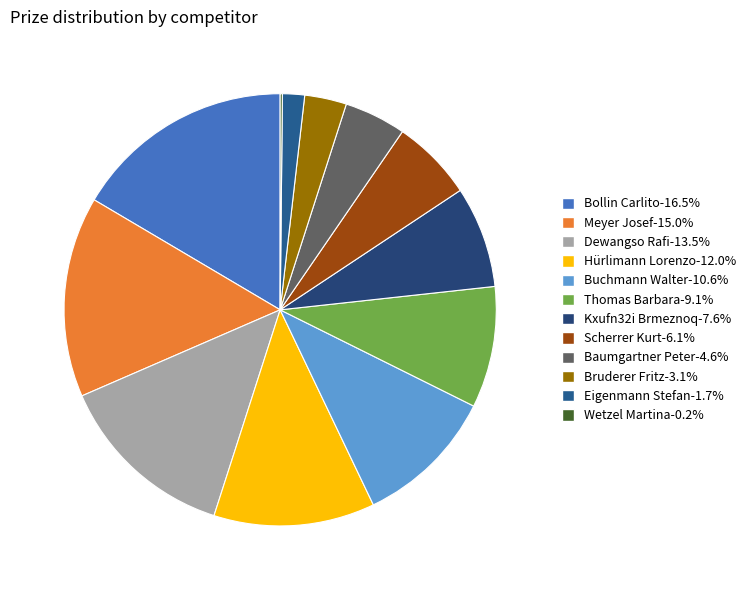

Is it true that Hürlimann Lorenzo is 27% of the pie?

False